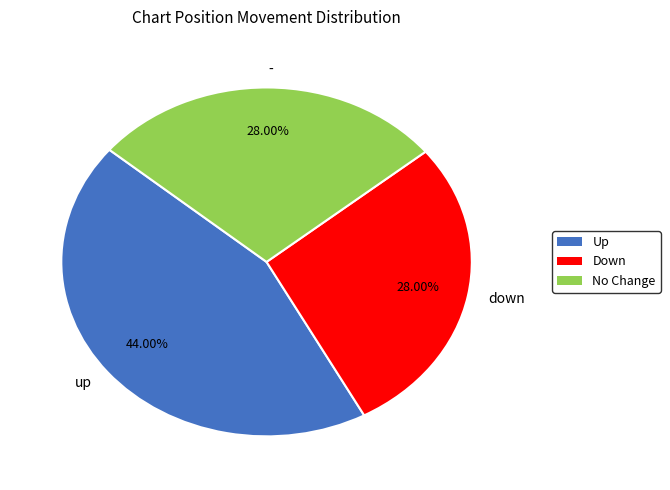

Is the sum of up and down greater than half?

Yes